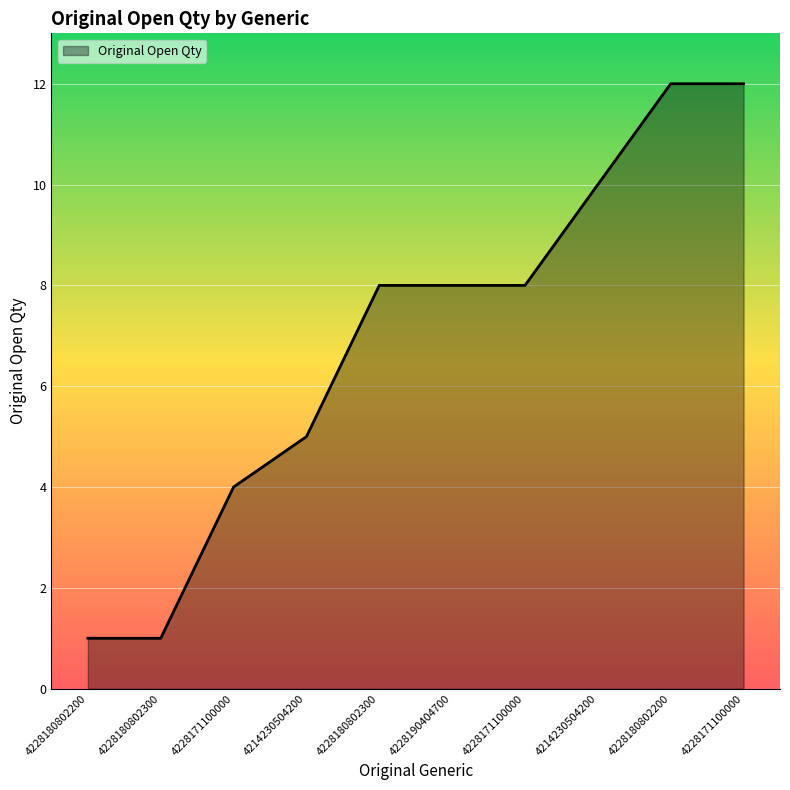

Does the chart display data point markers on the line(s)?

No